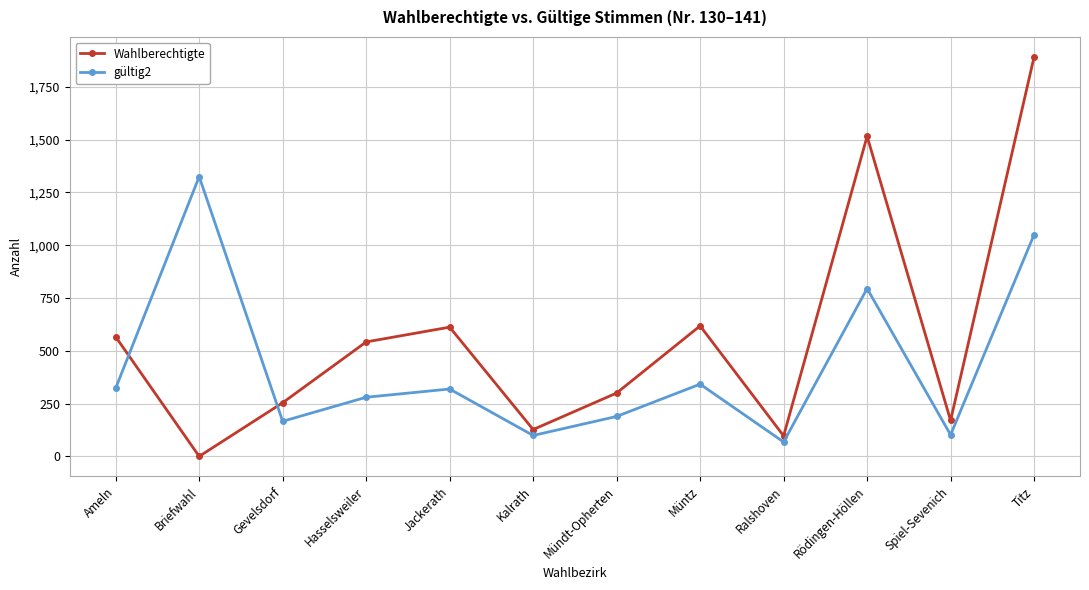

In Wahlberechtigte, how many points are higher than both neighbors (excluding endpoints)?

3